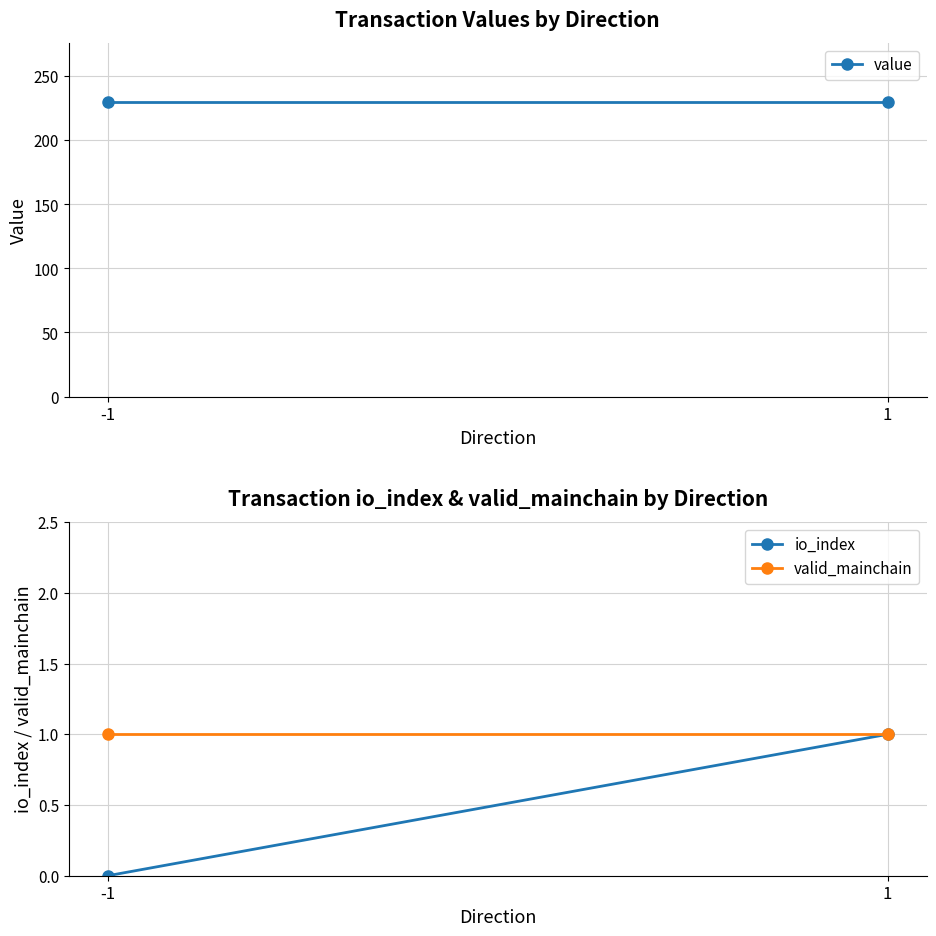

Which has a higher value, -1 or 1?

-1